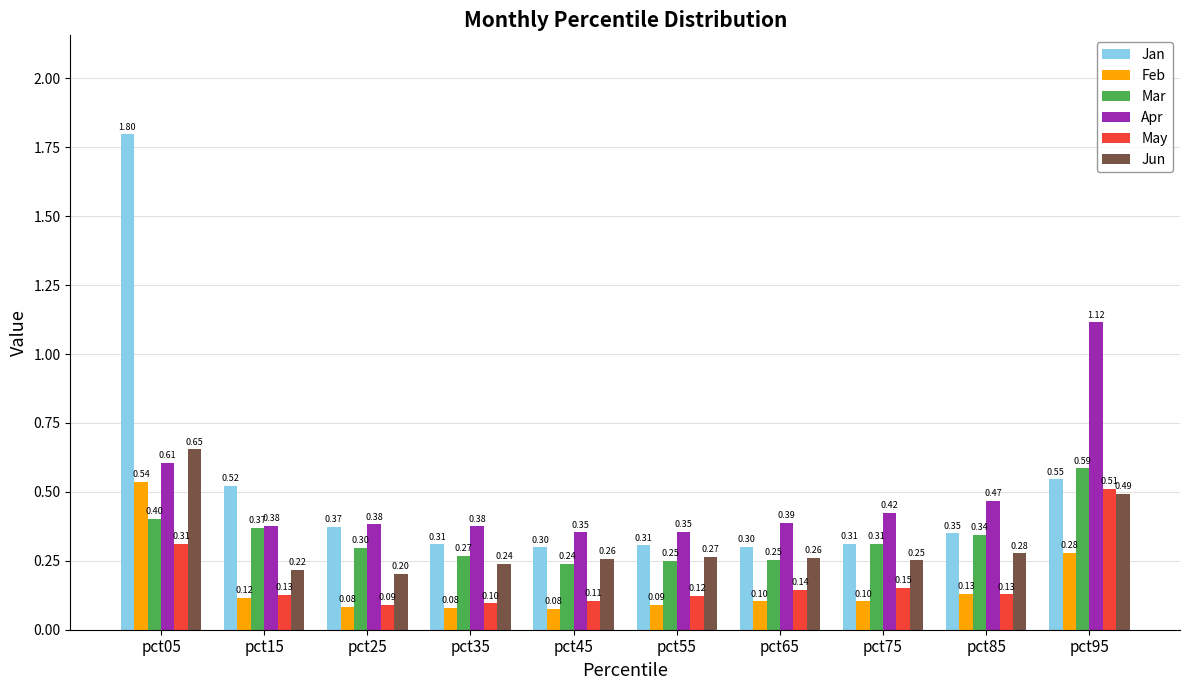

What is the difference between the Jan values at pct95 and pct45?

0.2